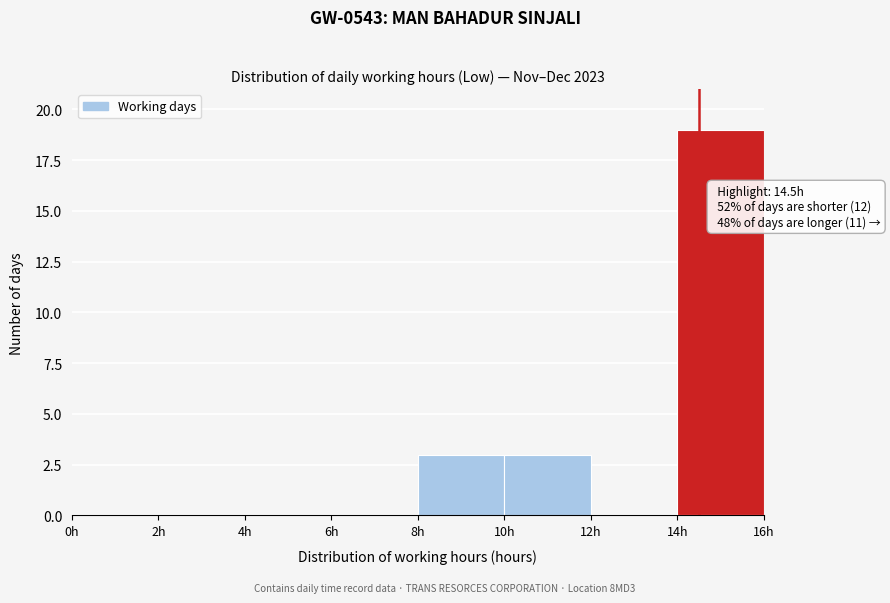

Which range on the x-axis has the tallest bar?

14 to 16